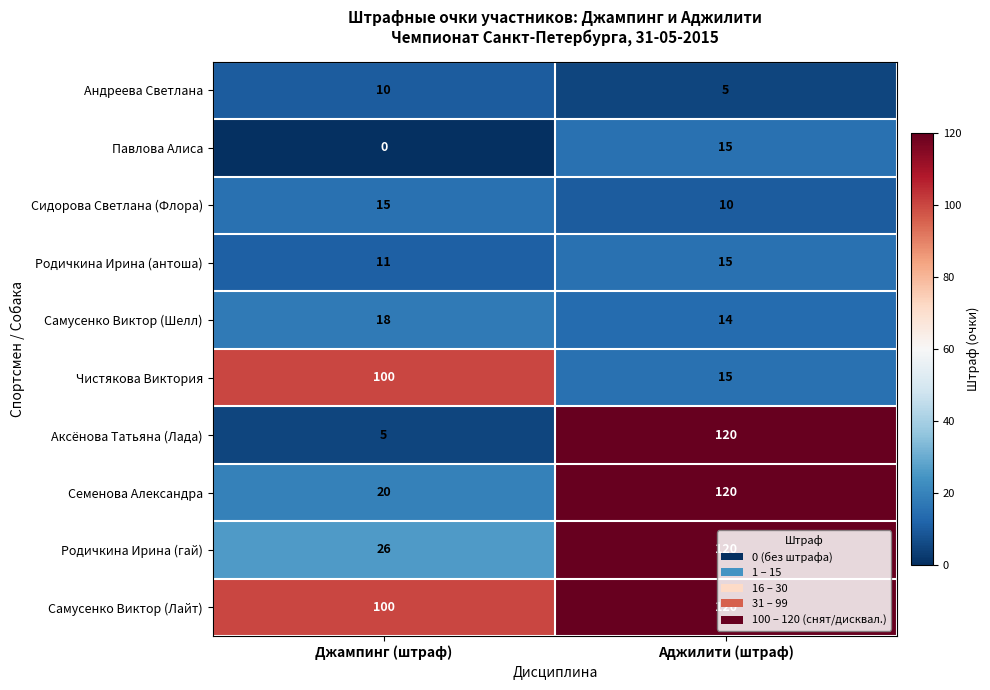

What value does the Павлова Алиса series have at Аджилити (штраф)?

15